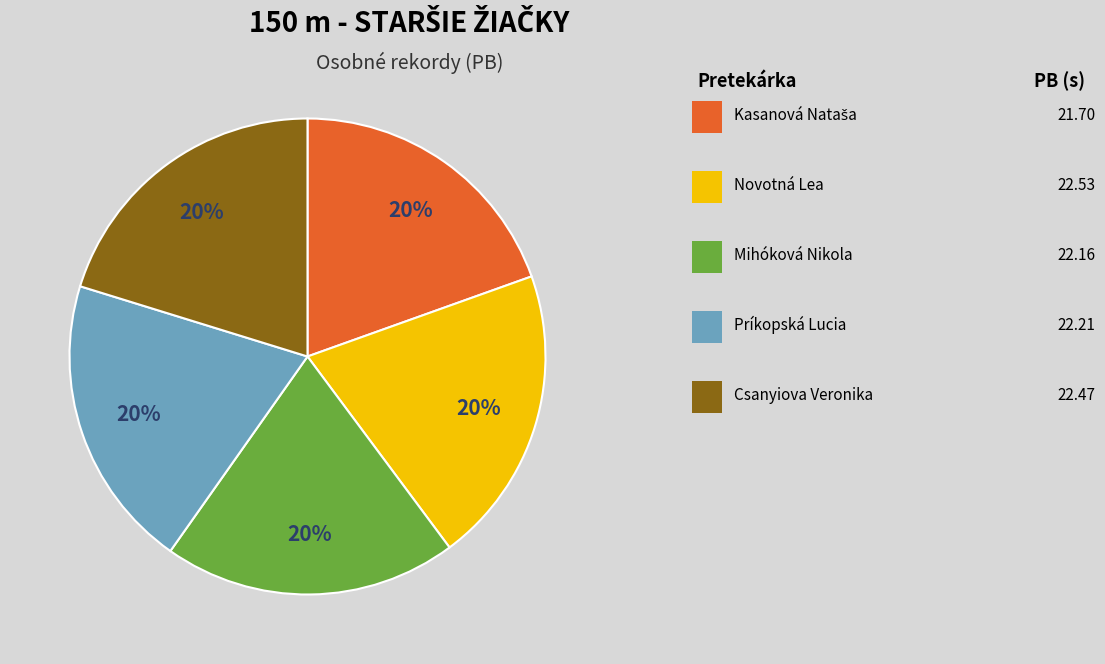

Is there any slice that represents more than half of the pie?

No